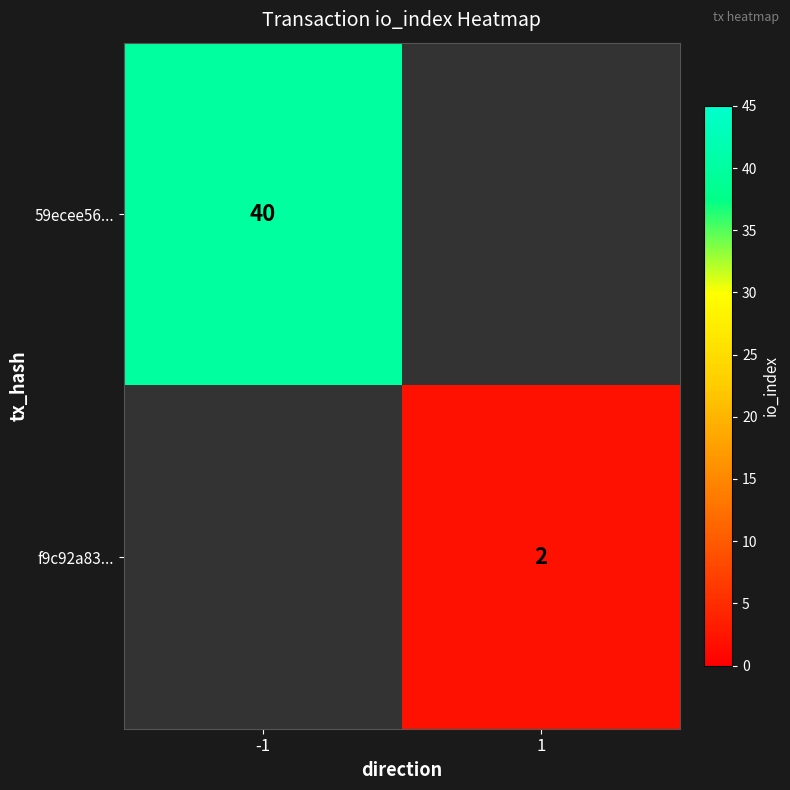

Which has a higher value, 1 or -1?

-1